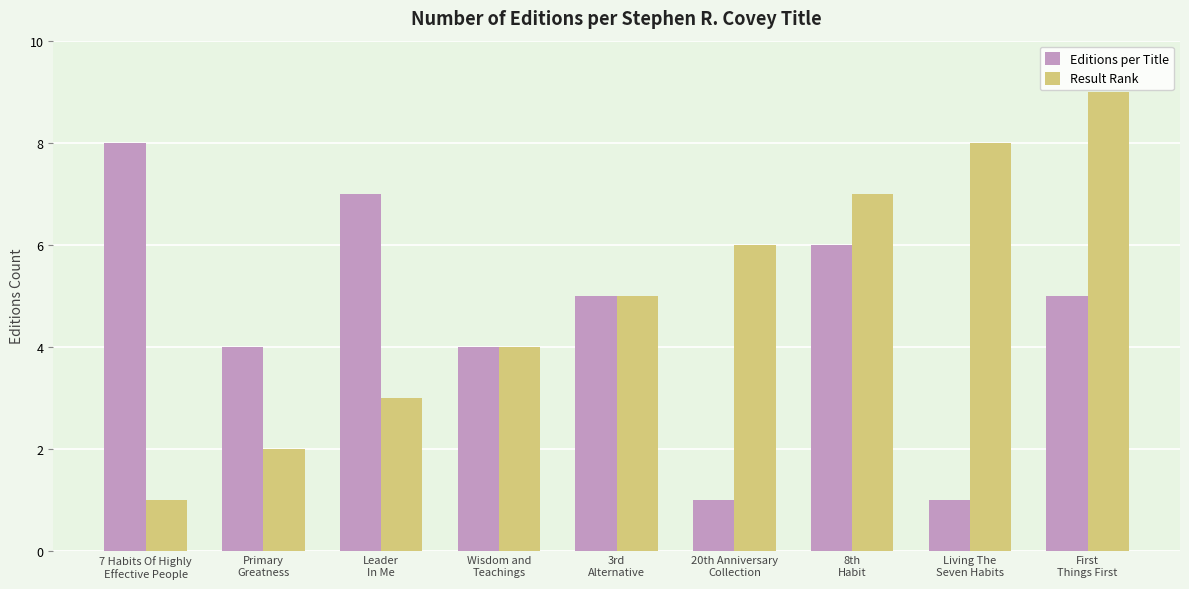

Which series has the widest spread of values?

Result Rank